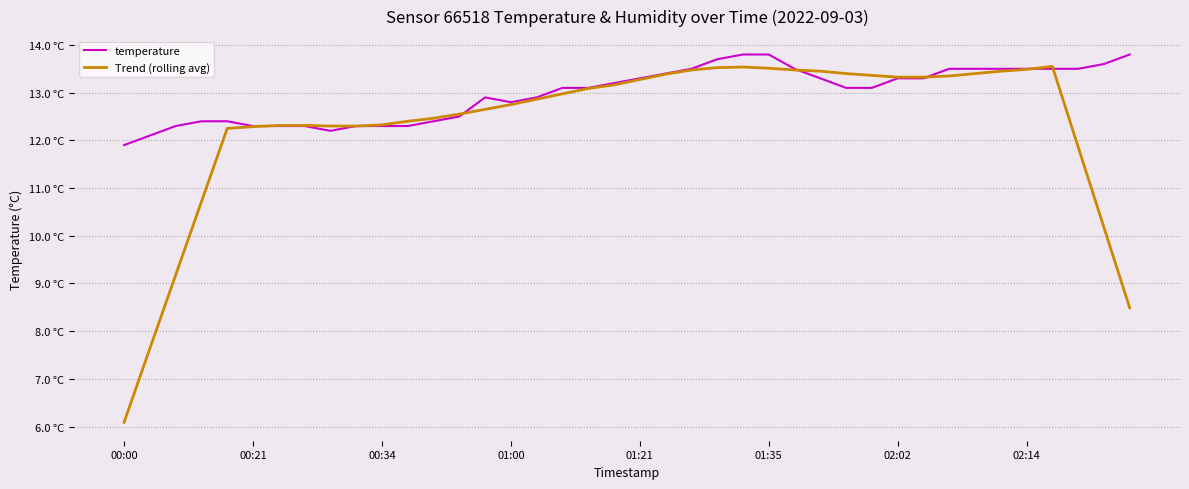

Does the chart have visible grid lines?

Yes